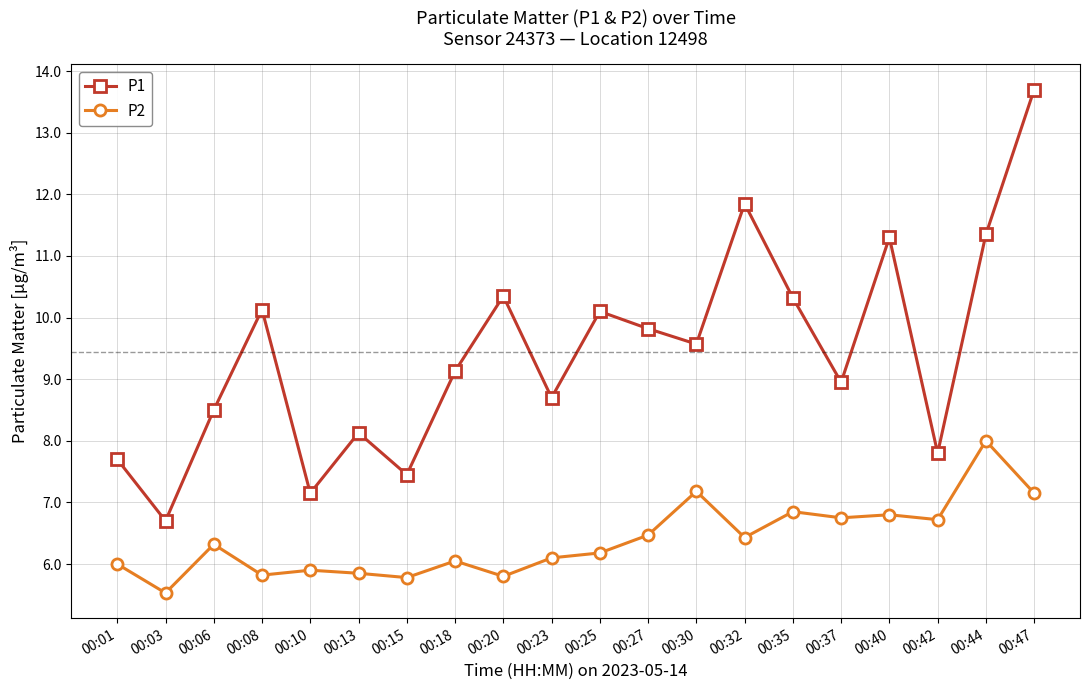

What is the sum of all P2 values?

127.7